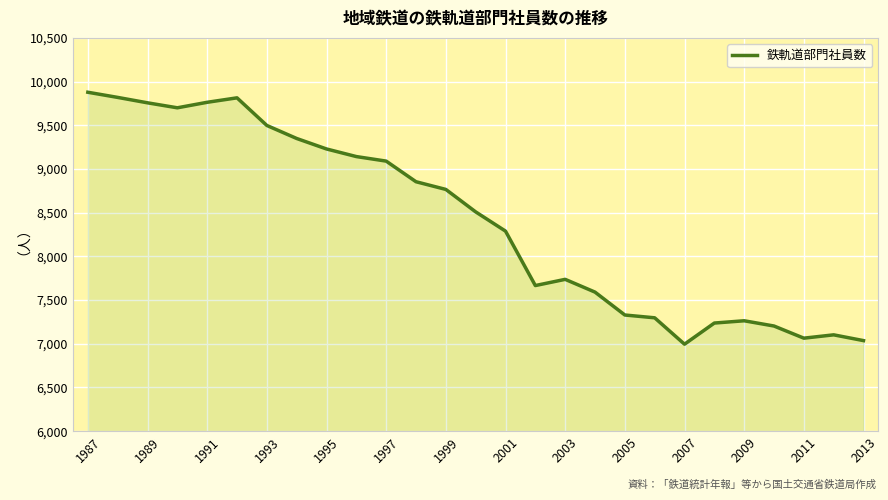

What is the smallest value displayed?

6995